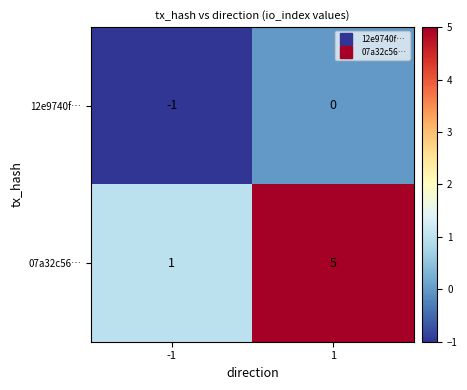

Reading left to right, transcribe all the data shown in this chart.

12e9740f…: -1=-1	1=0
07a32c56…: -1=1	1=5